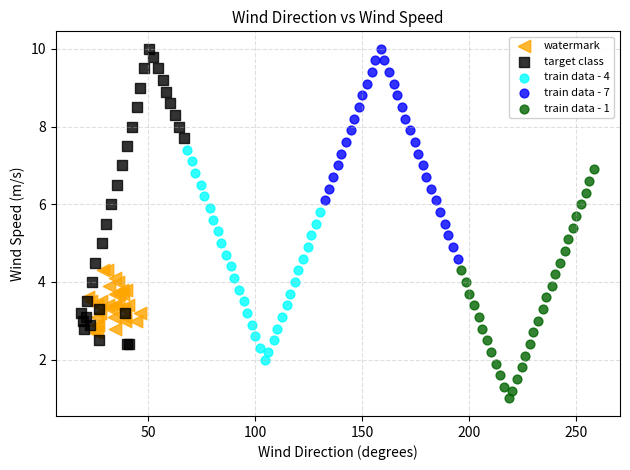

Which series has the widest spread of Y values?

target class